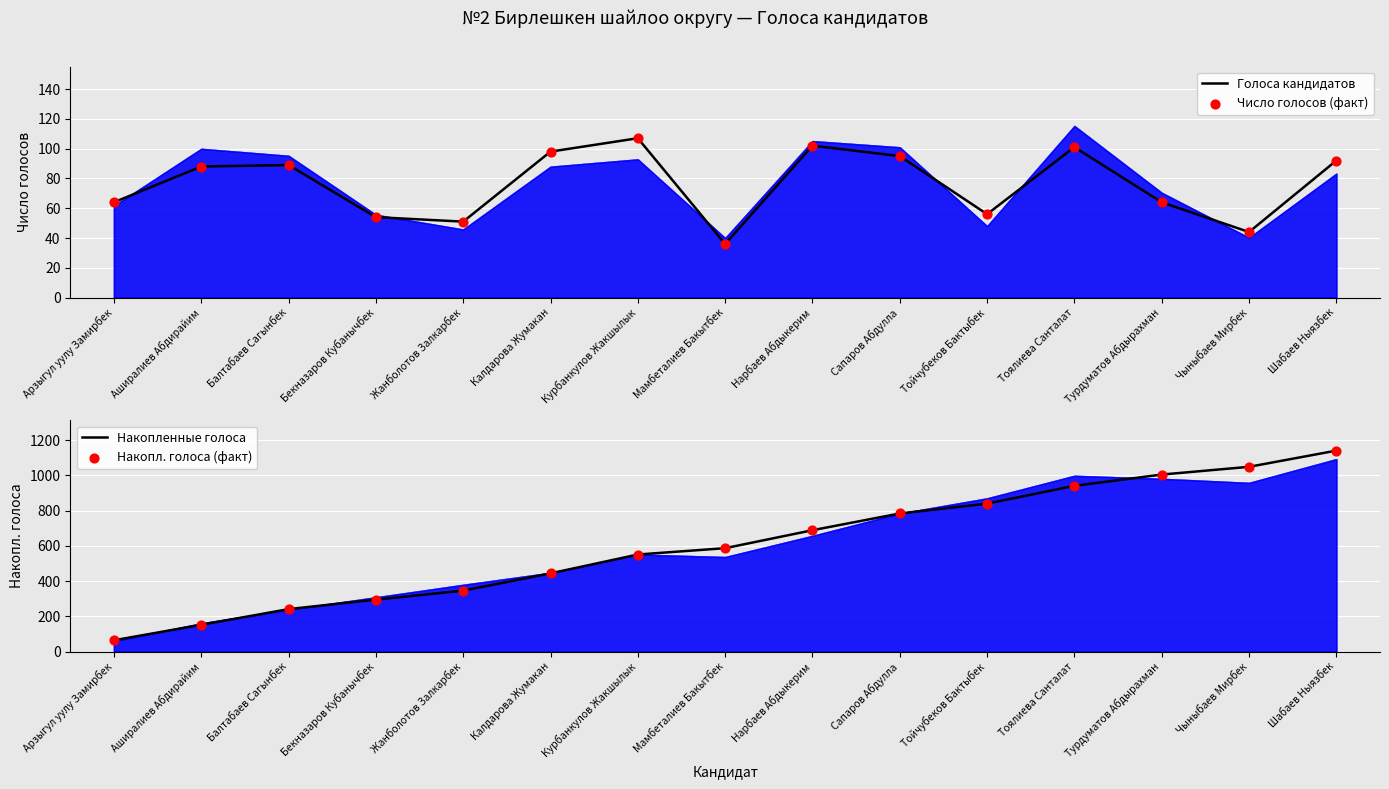

What is the total value across all series at Калдарова Жумакан?

1084